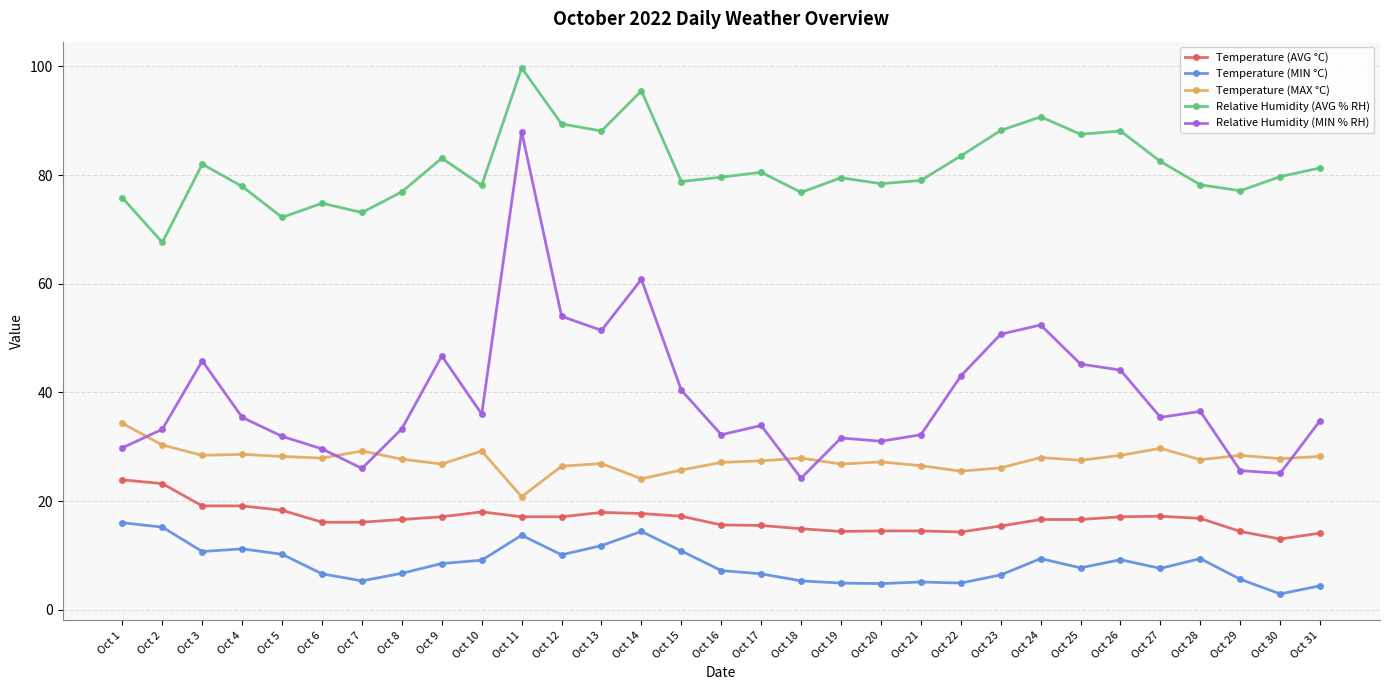

What is the spread (max minus min) of values at Oct 22?

78.6